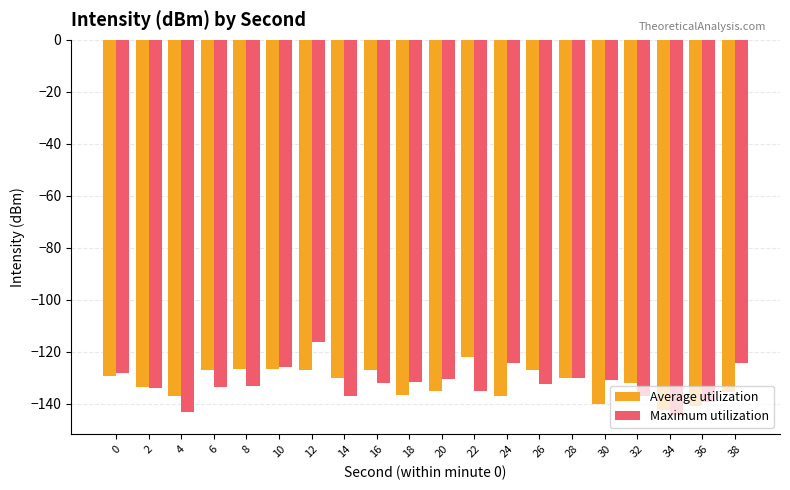

How many series are shown in this chart?

2